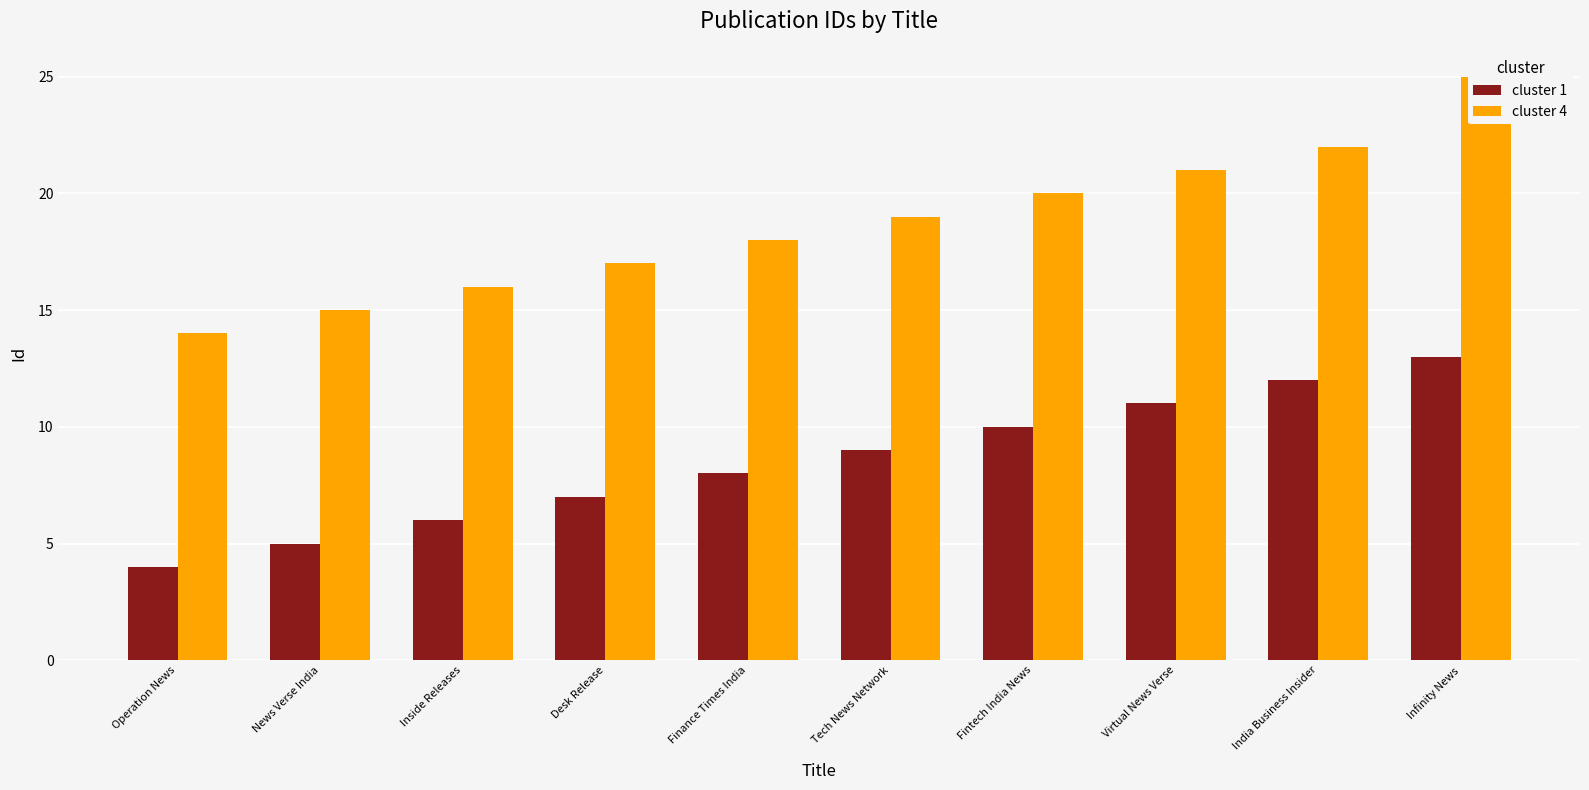

What is the greatest value displayed?

25